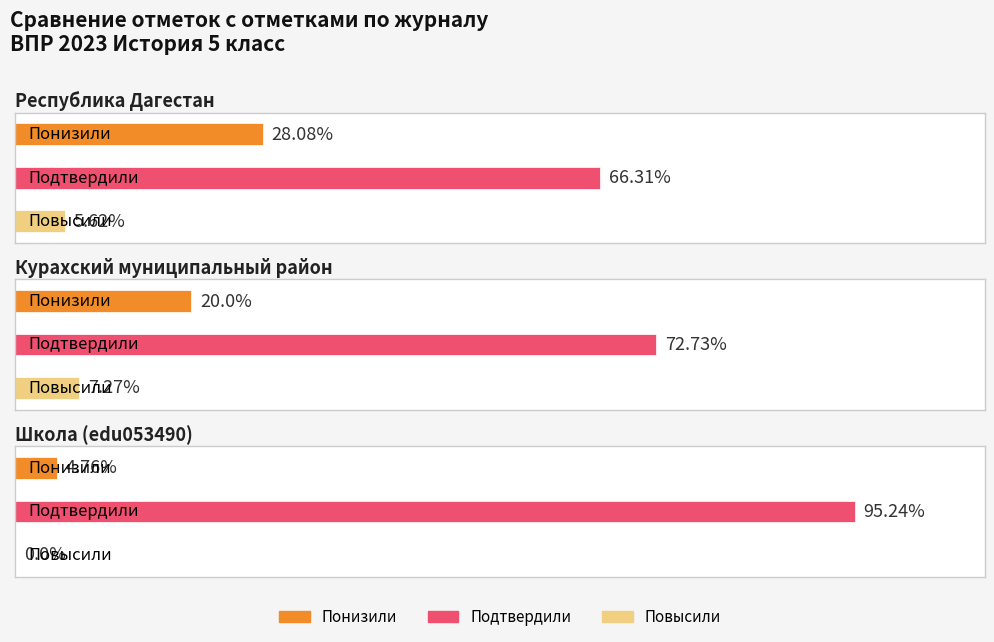

At Школа (edu053490), list the series in order from smallest to largest.

Повысили, Понизили, Подтвердили